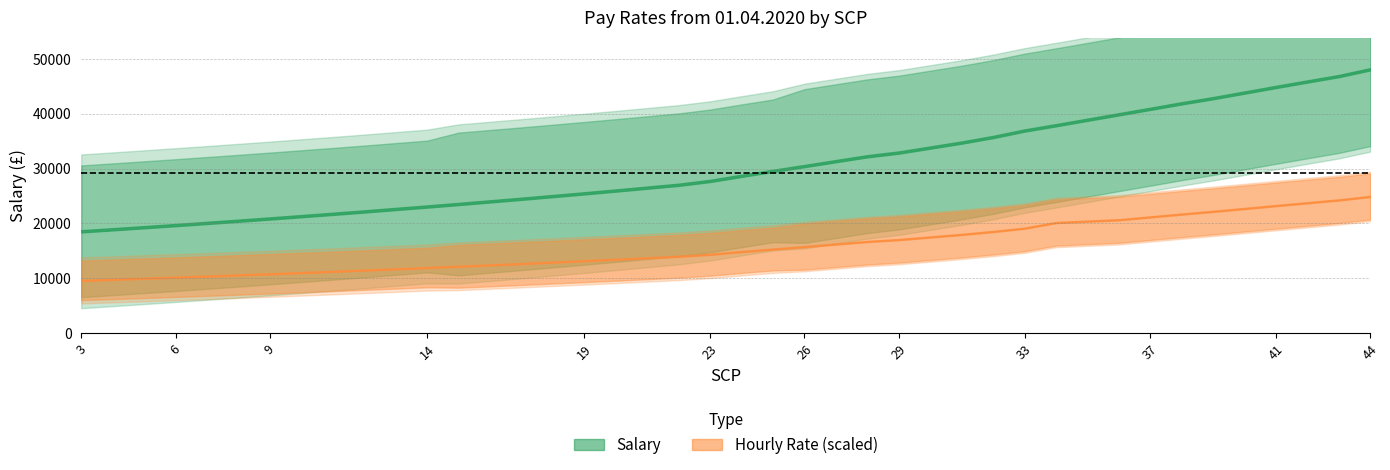

Which label corresponds to the largest value in the chart?

44